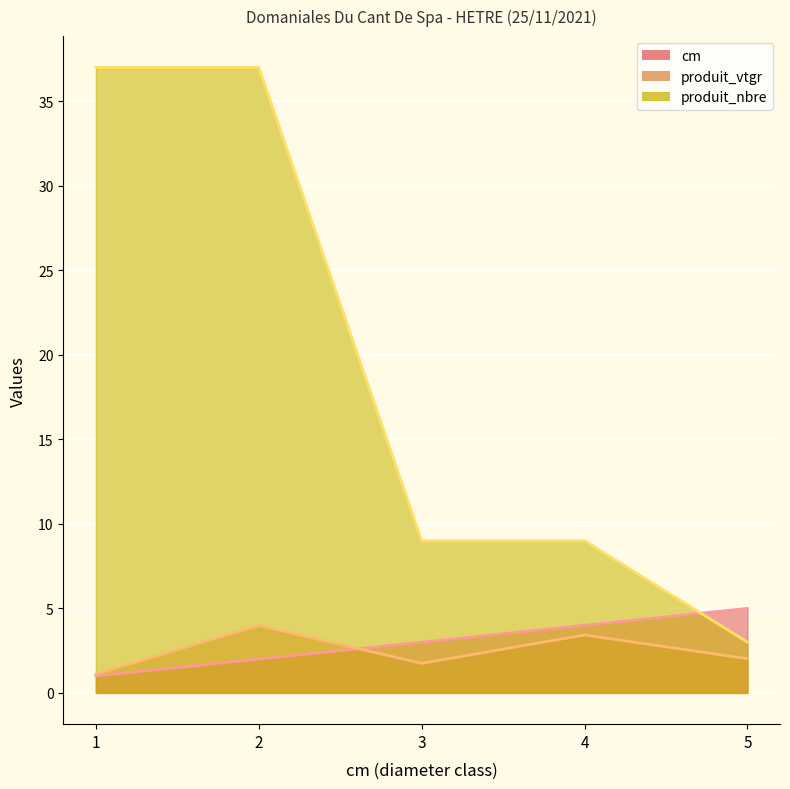

What is the value of the cm point at the 3rd from the left?

3.0